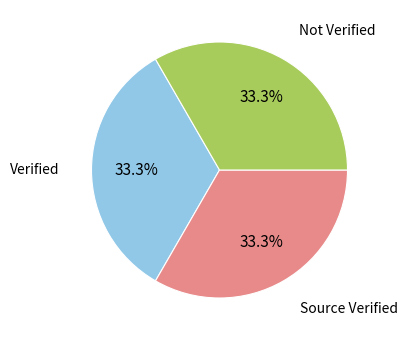

How many slices are in this pie chart?

3